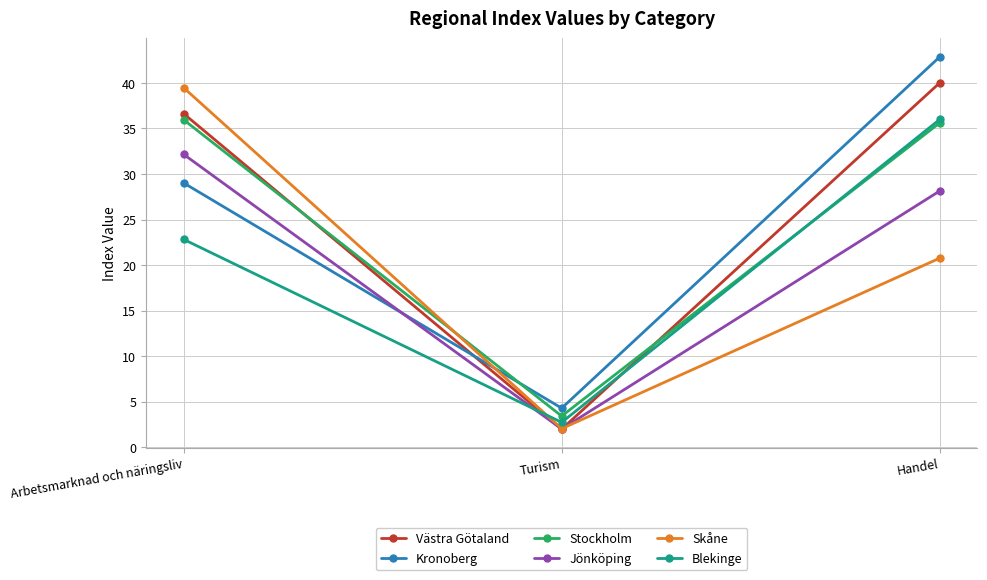

What are all the series names shown in the legend?

Västra Götaland, Kronoberg, Stockholm, Jönköping, Skåne, Blekinge